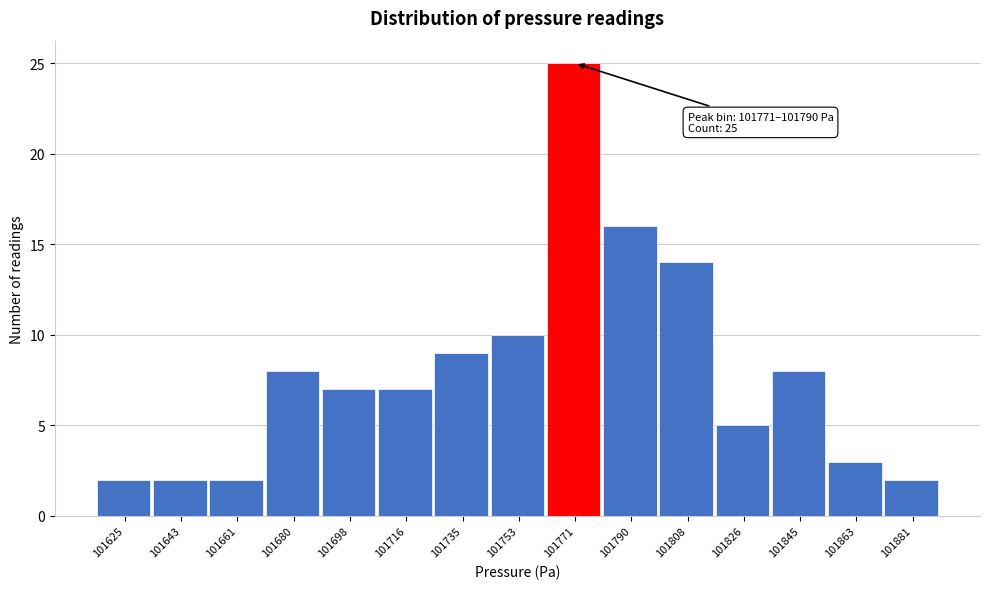

Reading right to left, transcribe all the data shown in this chart.

2	3	8	5	14	16	25	10	9	7	7	8	2	2	2